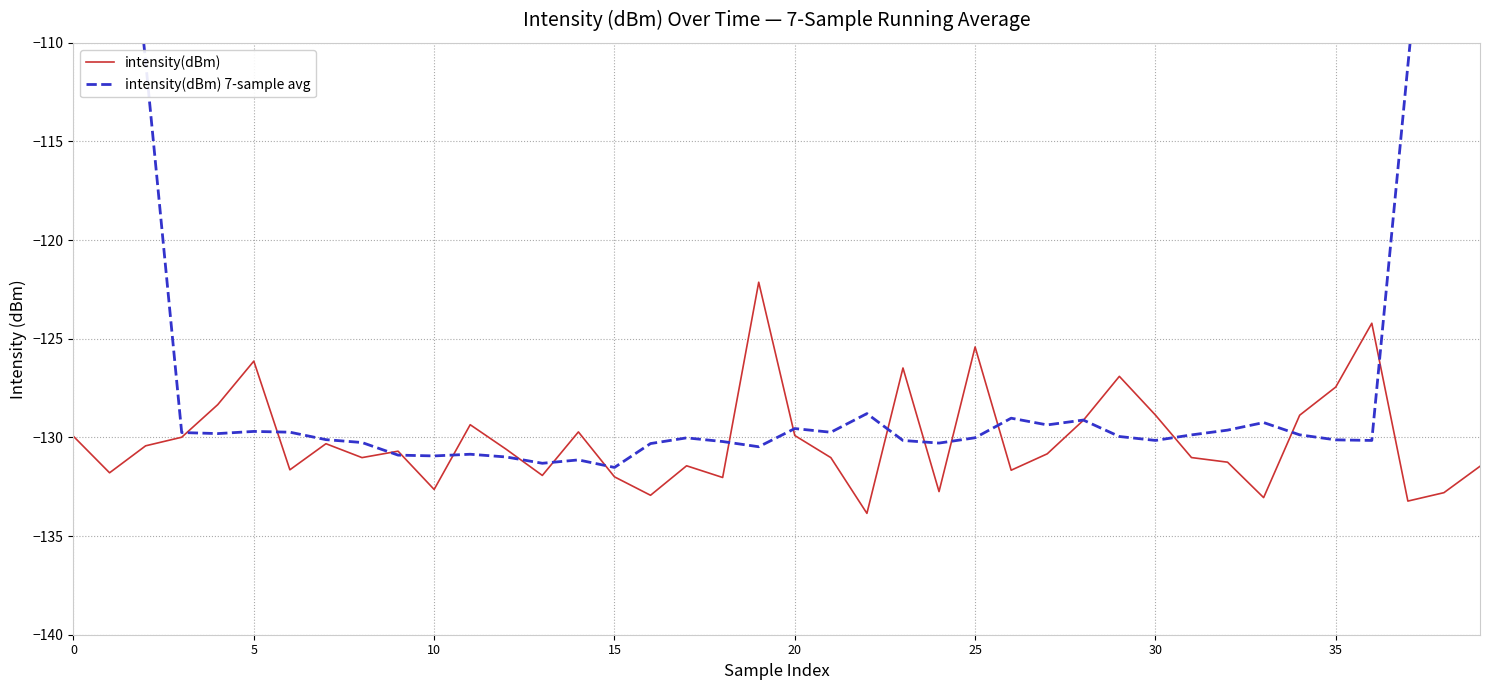

What is the average value of the intensity(dBm) 7-sample avg series?

-124.5